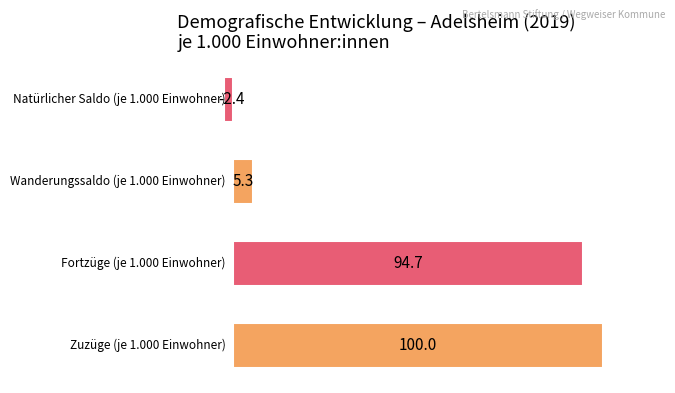

What is the greatest value displayed?

100.0